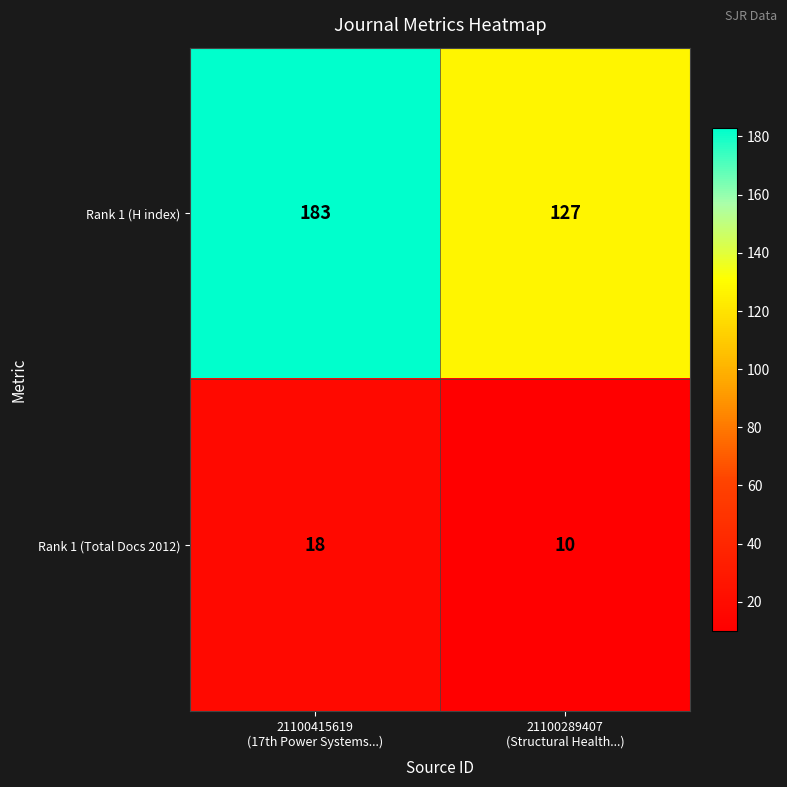

What is the spread (max minus min) of values at 21100289407
(Structural Health...)?

117